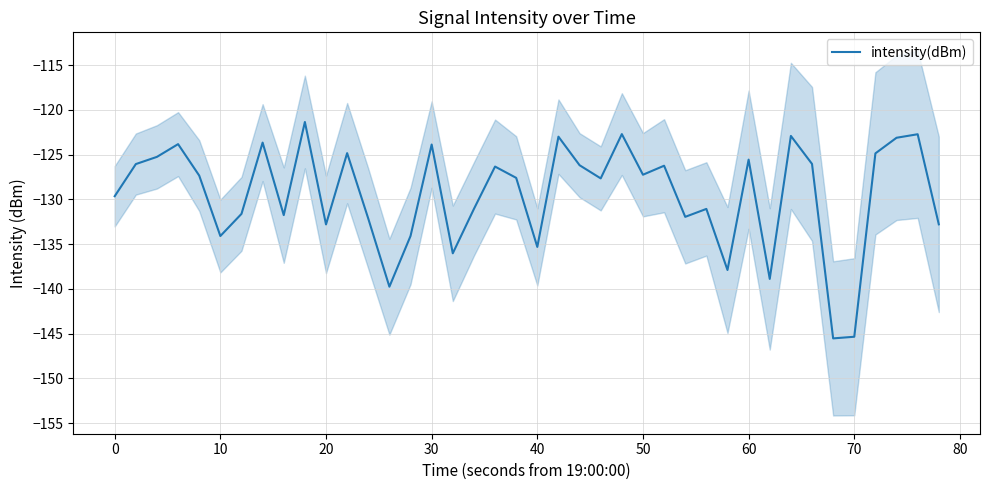

Is it true that intensity(dBm) equals -190.9 at 40?

False